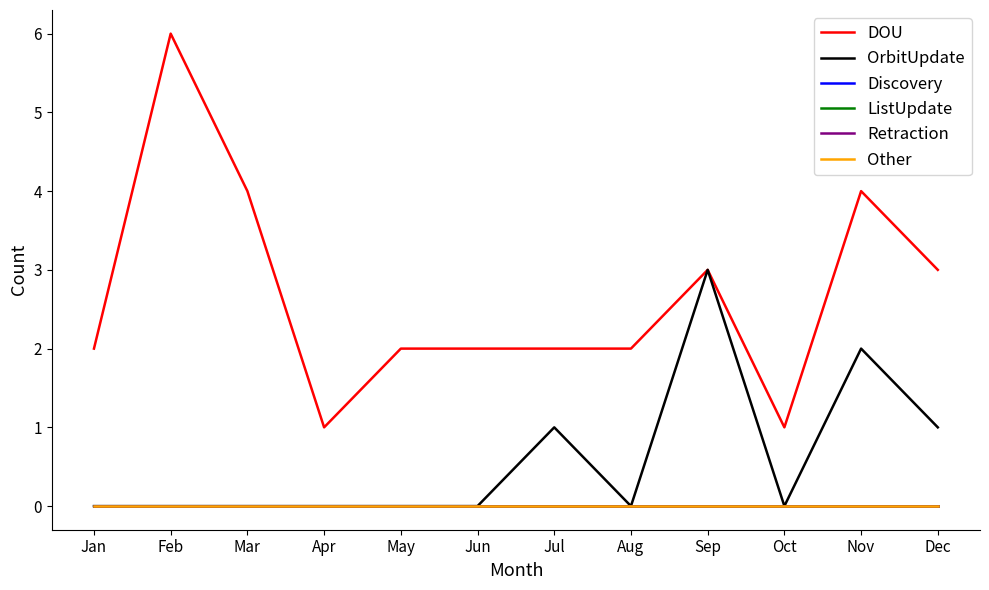

Does the chart display data point markers on the line(s)?

No